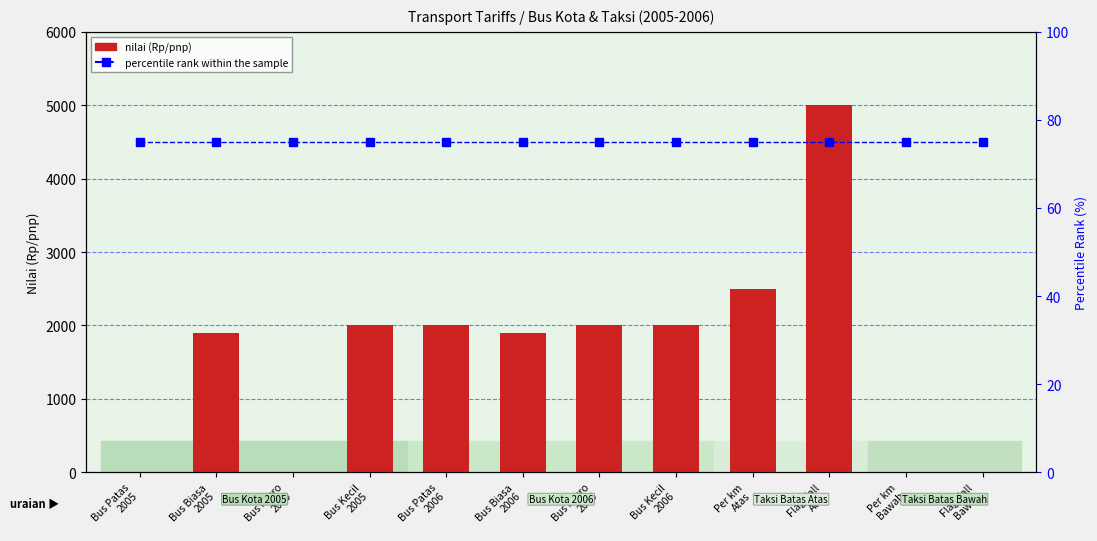

At which category is the sum across all series the highest?

Flag Fall
Atas